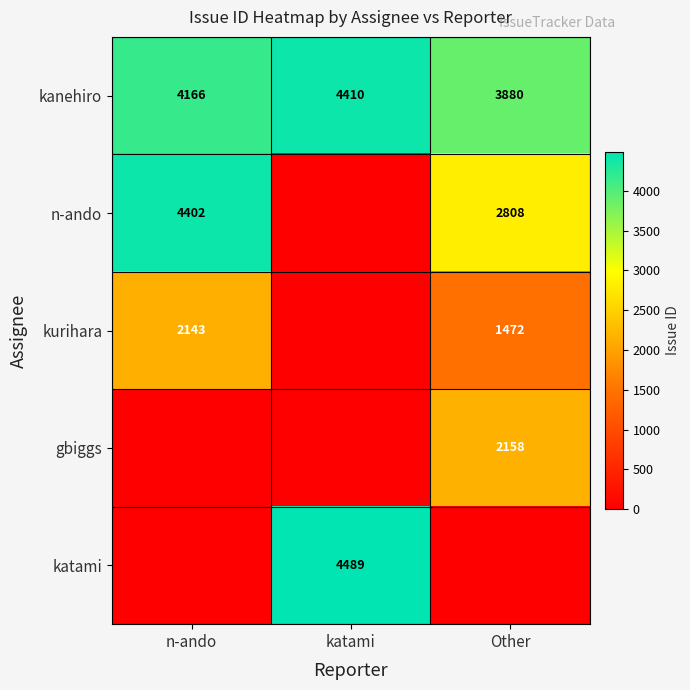

At which label is kanehiro closest to 4145?

n-ando